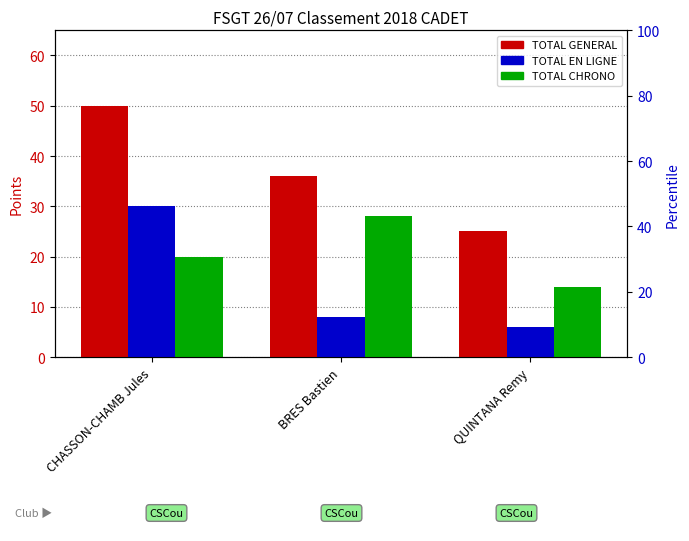

What is the difference between the TOTAL CHRONO values at BRES Bastien and CHASSON-CHAMB Jules?

8